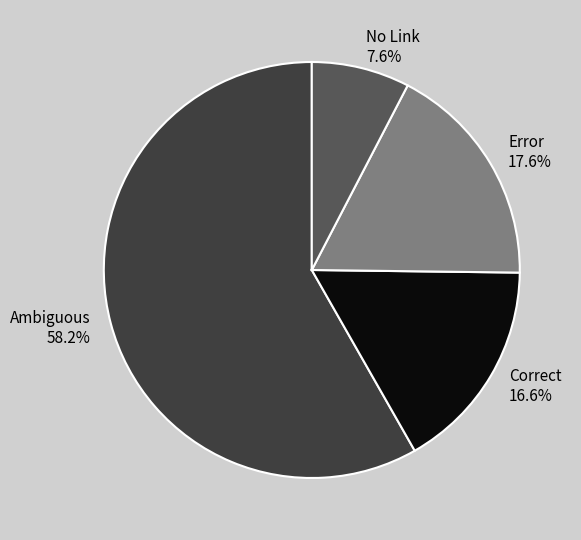

Which category accounts for the majority?

Ambiguous